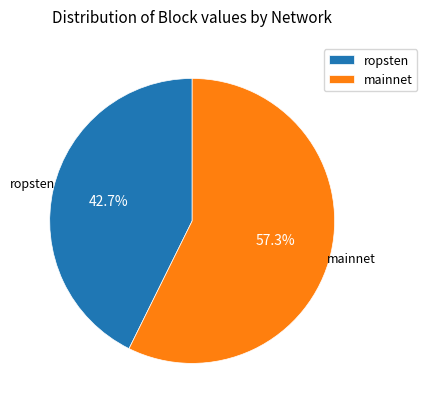

Which slice is the largest?

mainnet